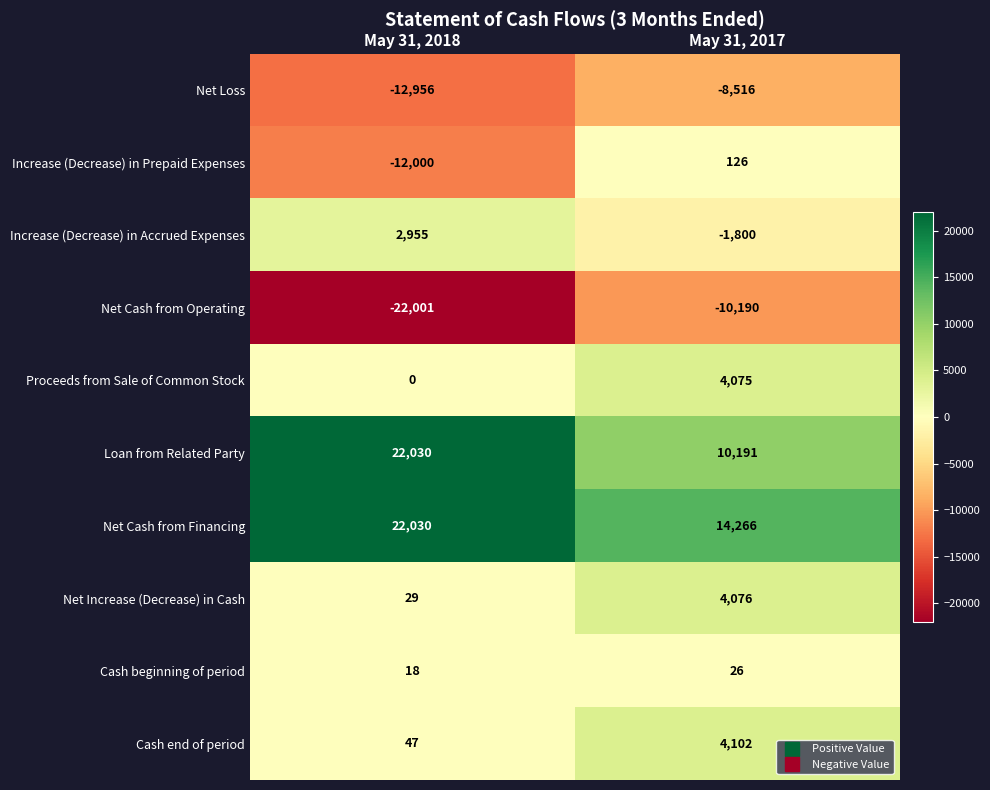

At which label does Proceeds from Sale of Common Stock reach its peak?

May 31, 2017